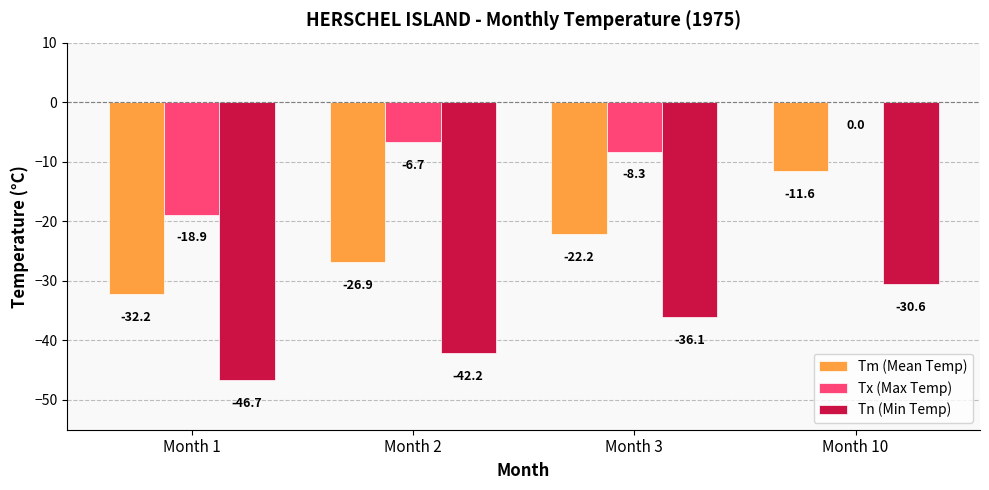

What is the average value of the Tm (Mean Temp) series?

-23.2